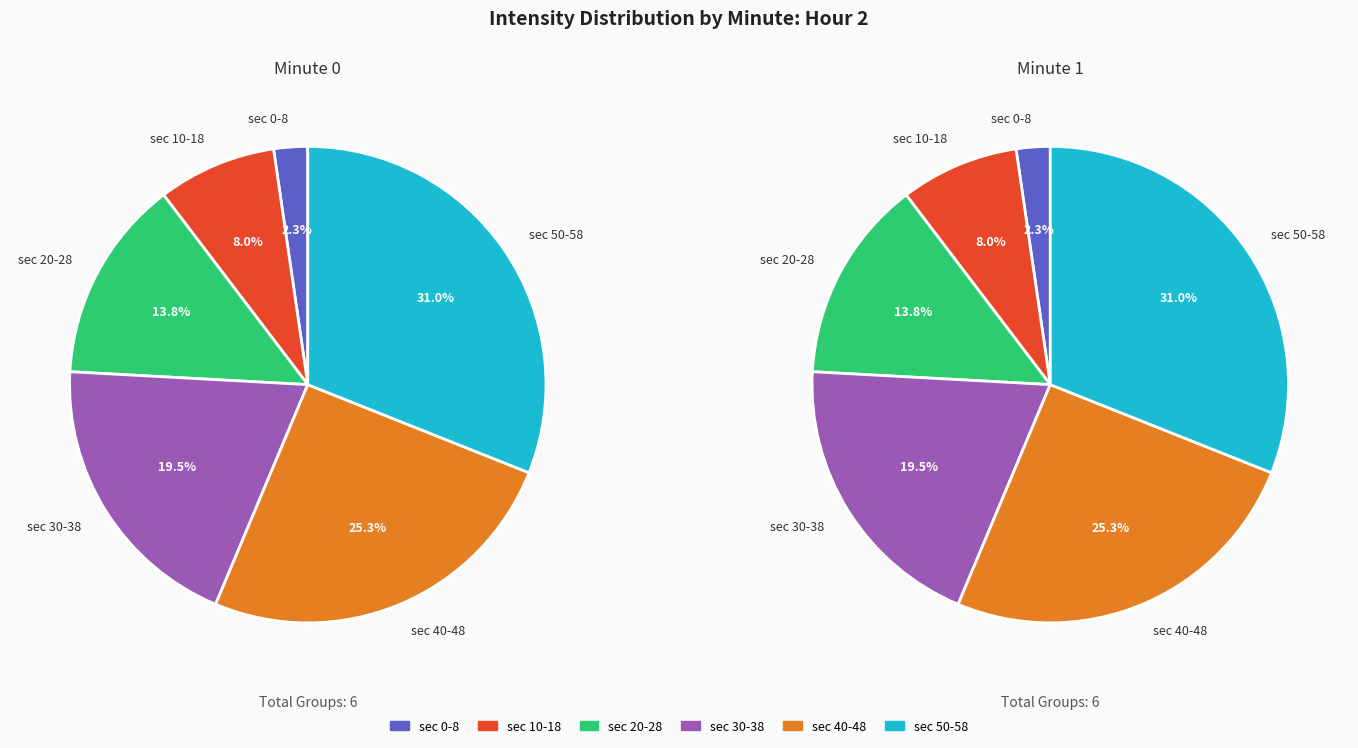

Which has a higher value, 6 or 14?

14